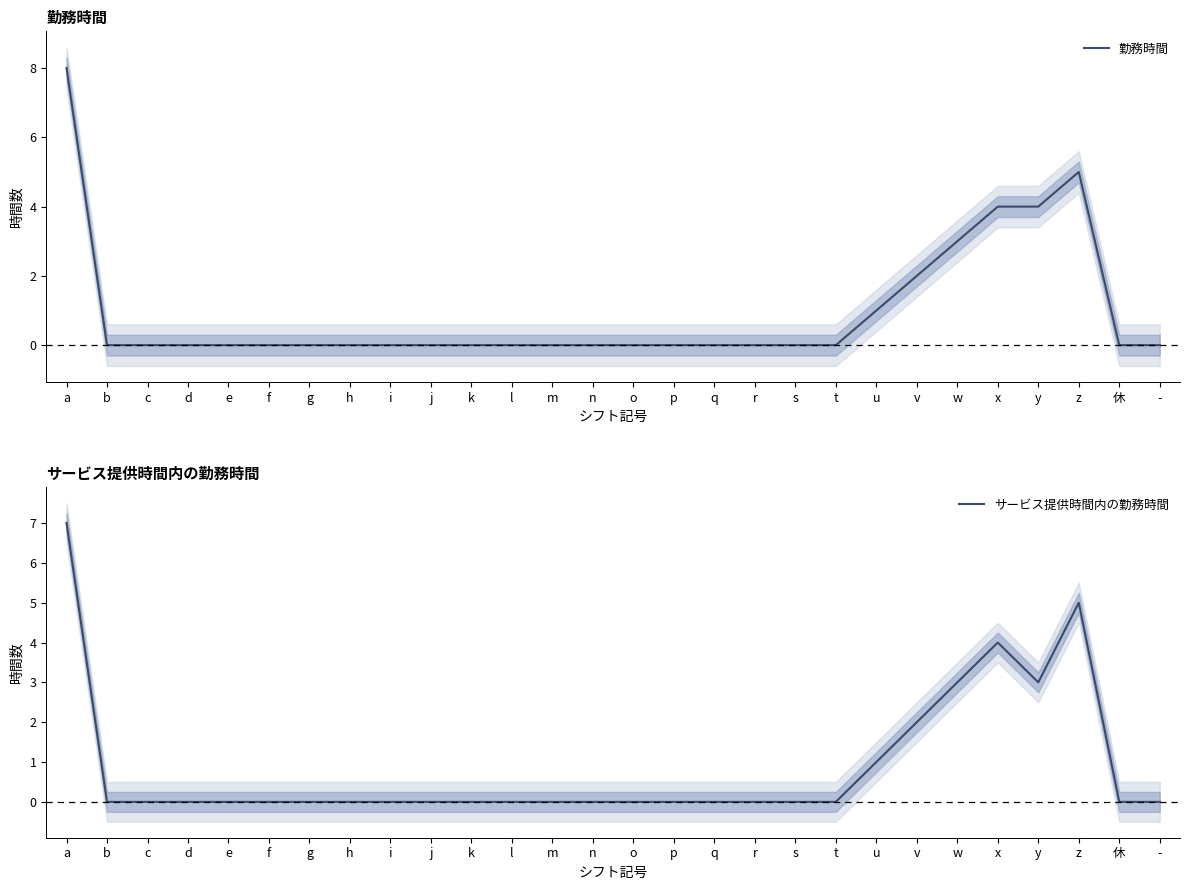

Count the number of categories in the chart.

28